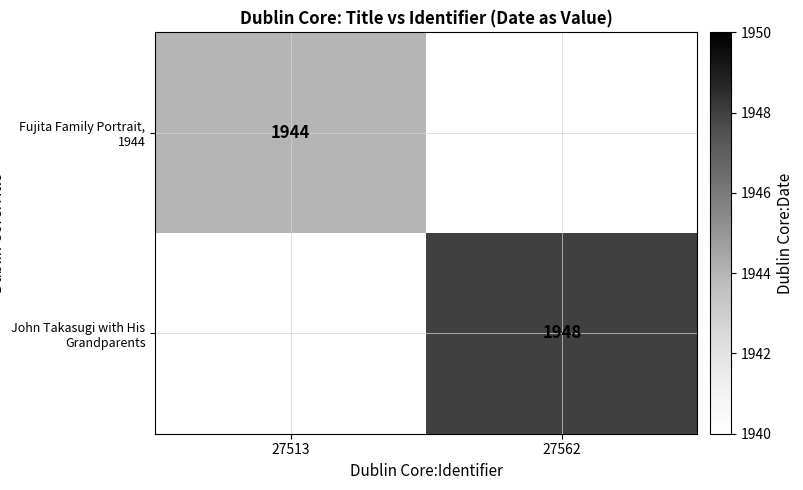

True or false: Fujita Family Portrait, 1944 has a value of 1944 at 27513.

True